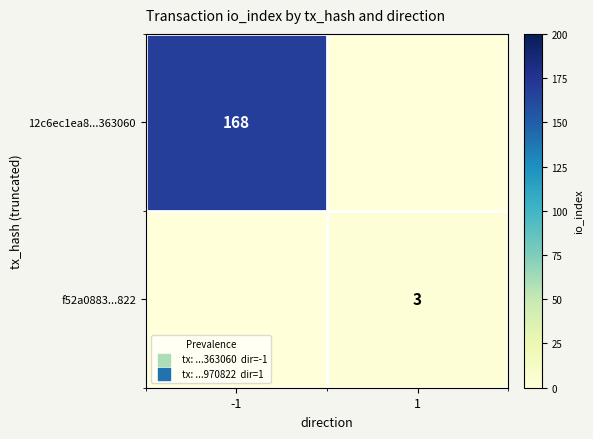

Is it true that f52a0883...822 equals 5 at 1?

False